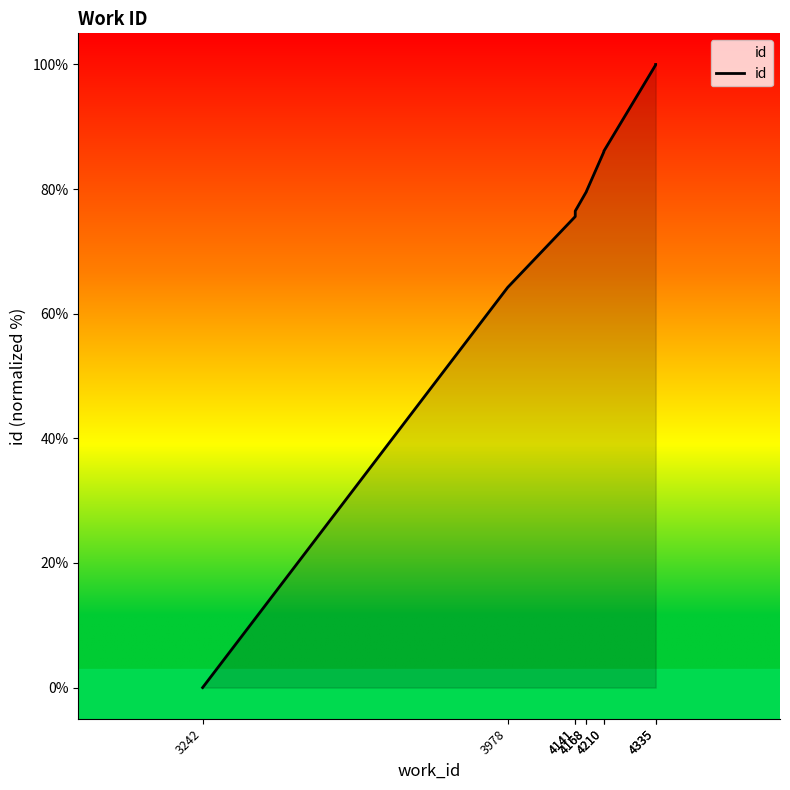

Reading left to right, extract all data points from this chart.

0.0	64.2	75.6	76.5	79.6	79.6	86.0	86.1	99.9	100.0